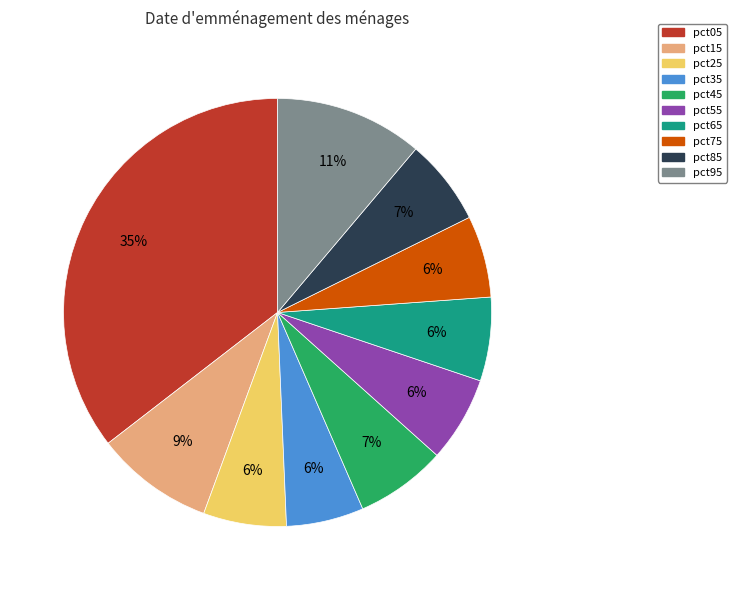

To the nearest percent, what is the average slice percentage?

10%